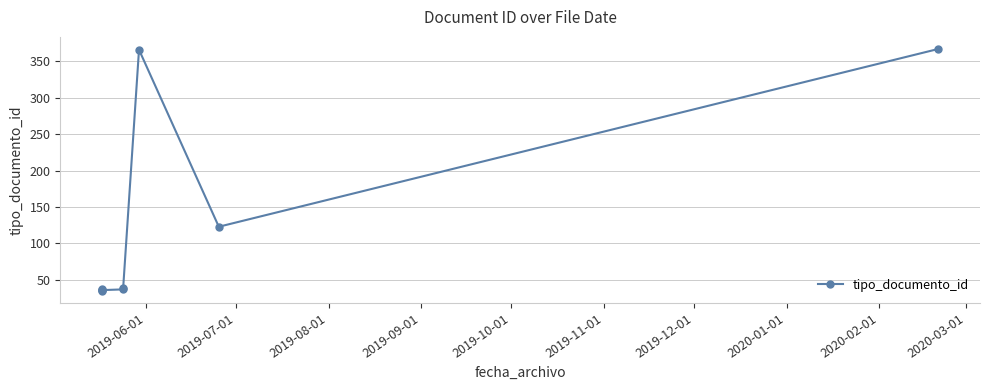

How many distinct data groups are displayed?

1